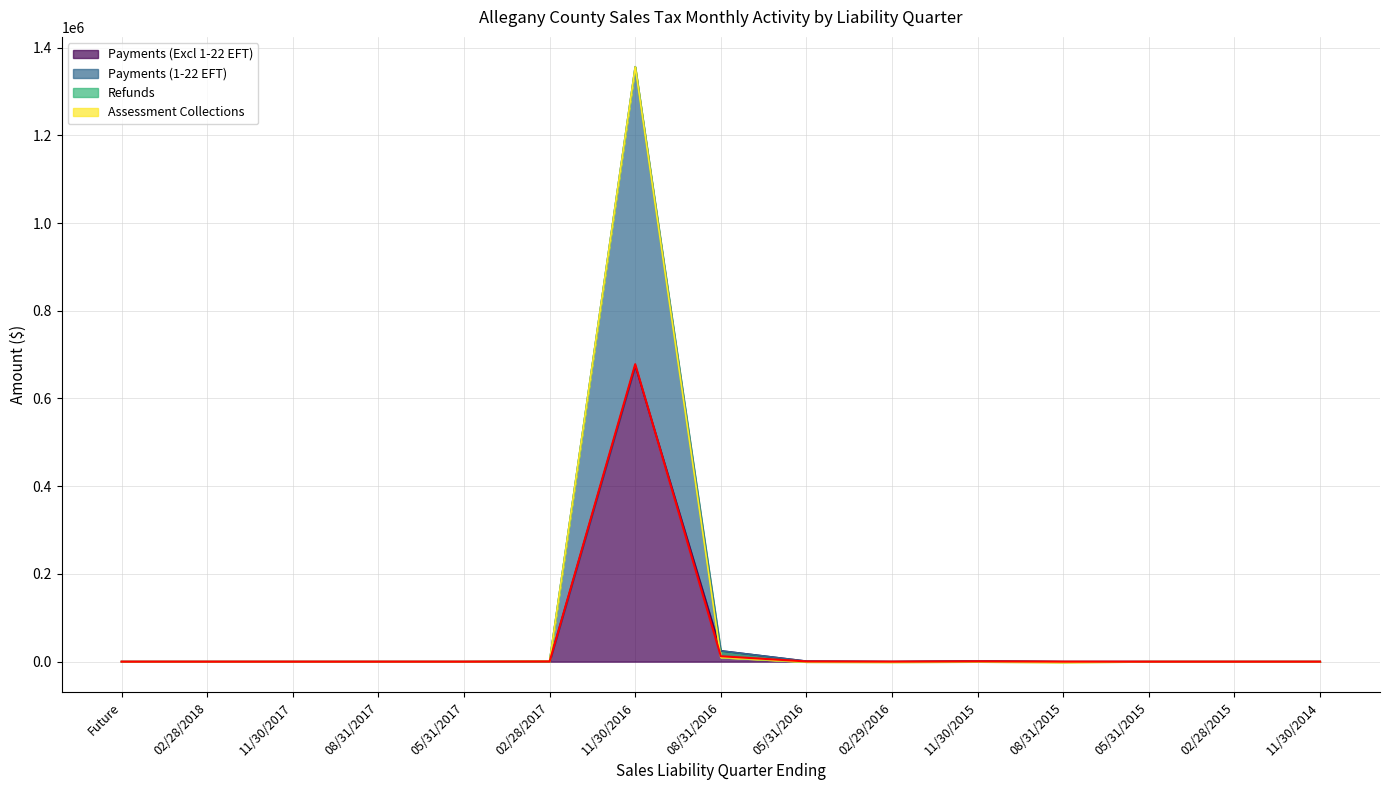

The value at Future is 0.0. True or false?

True